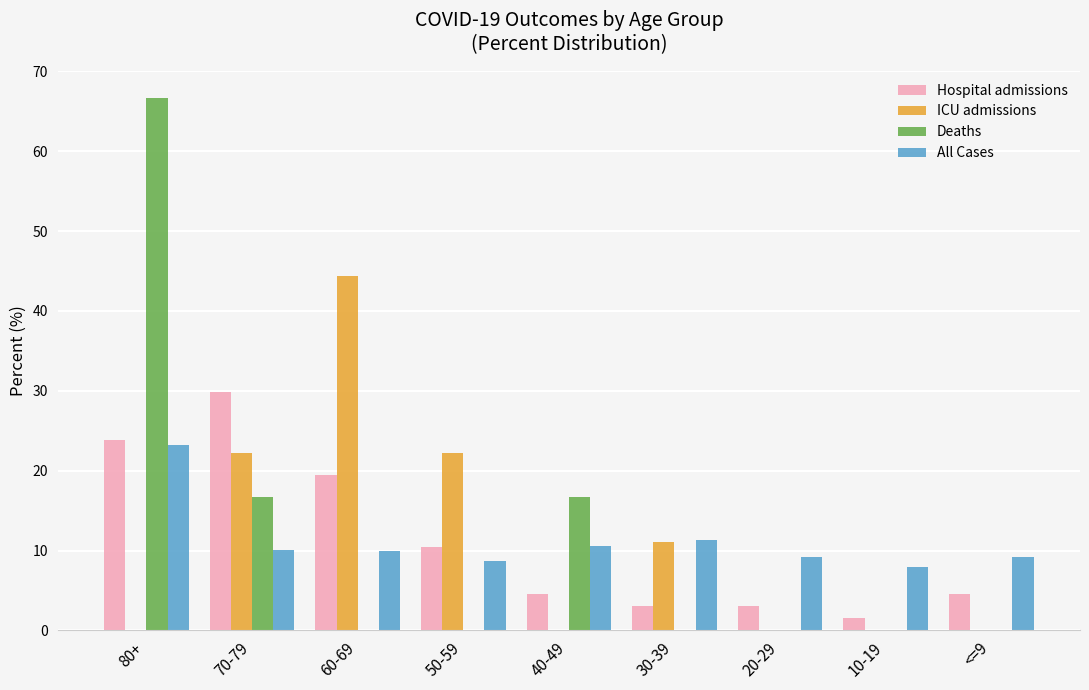

Are the bars grouped side by side (vs. stacked)?

Yes